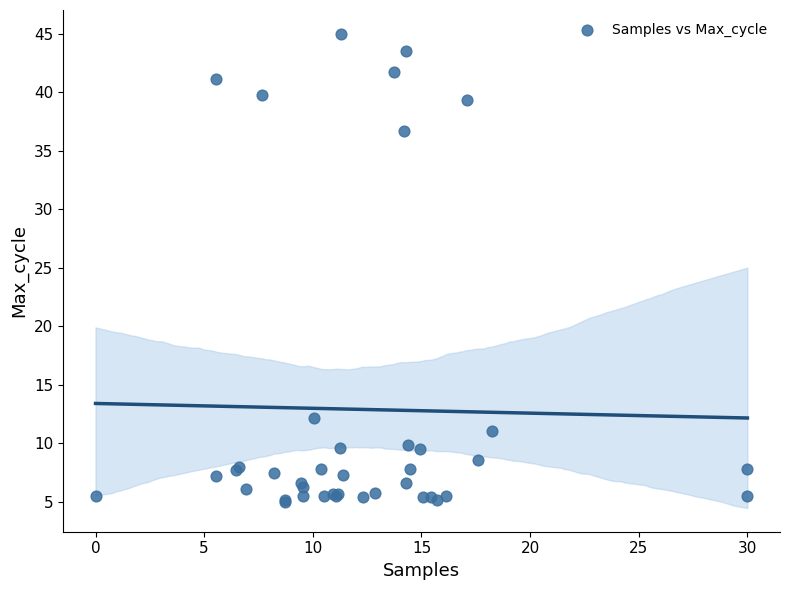

What Y value in the scatter plot is closest to 25?

36.7